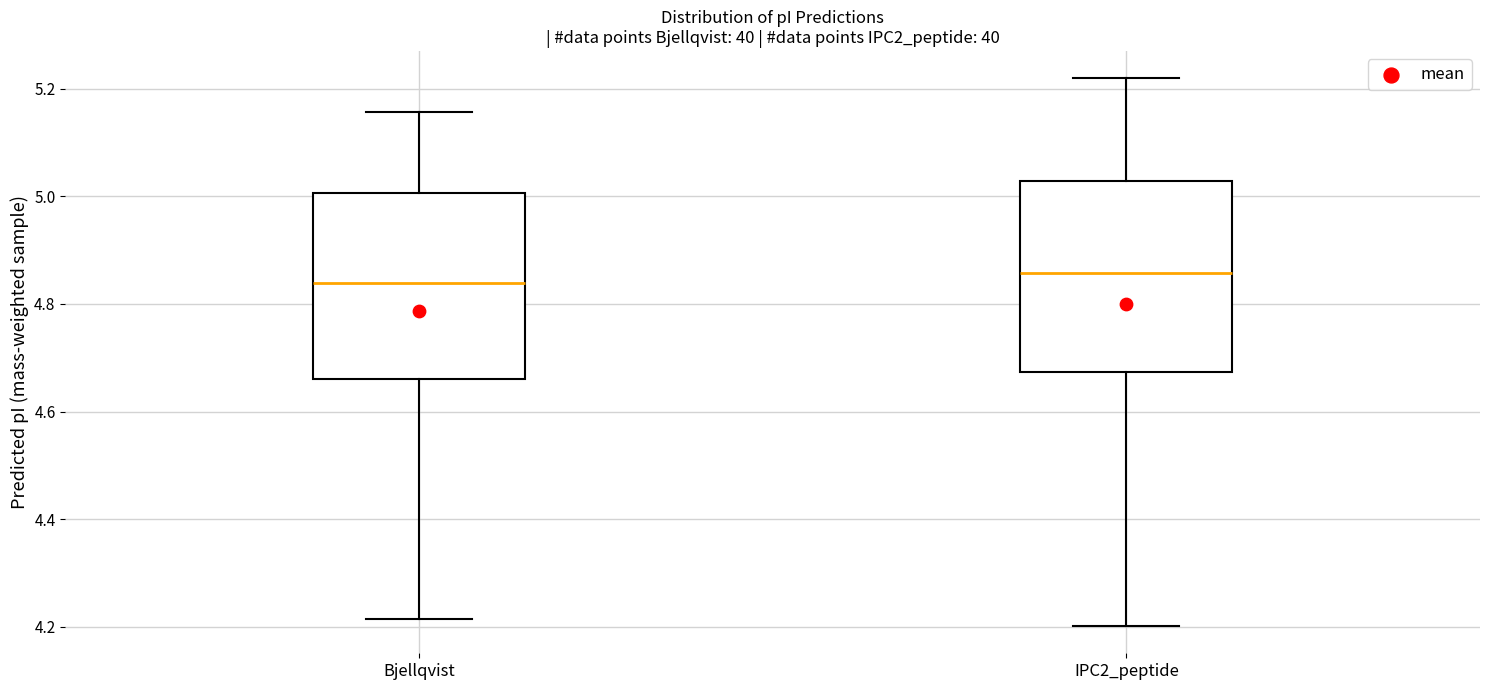

Reading left to right, read every box against the y-axis: the position of its median line, the range the box covers, and the ends of its whiskers. The values are not printed on the chart, so give them approximately, as read against the axis.

Bjellqvist: median 4.84, box 4.66 to 5.00, whiskers 4.22 to 5.16
IPC2_peptide: median 4.86, box 4.68 to 5.02, whiskers 4.20 to 5.22